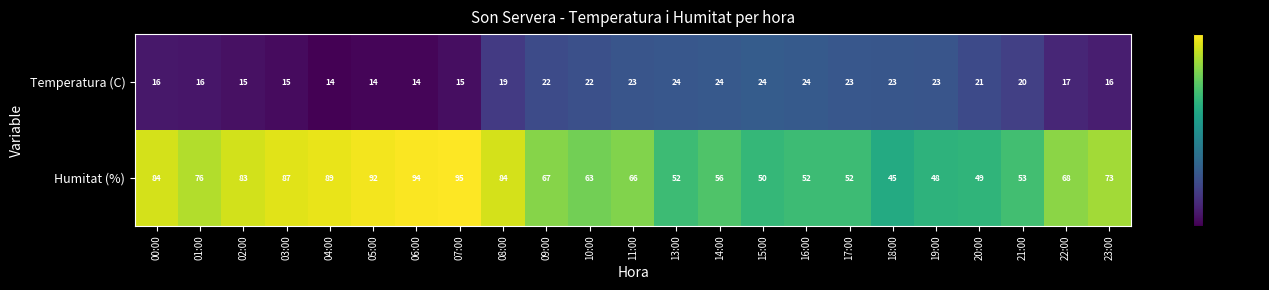

What is the greatest value displayed?

95